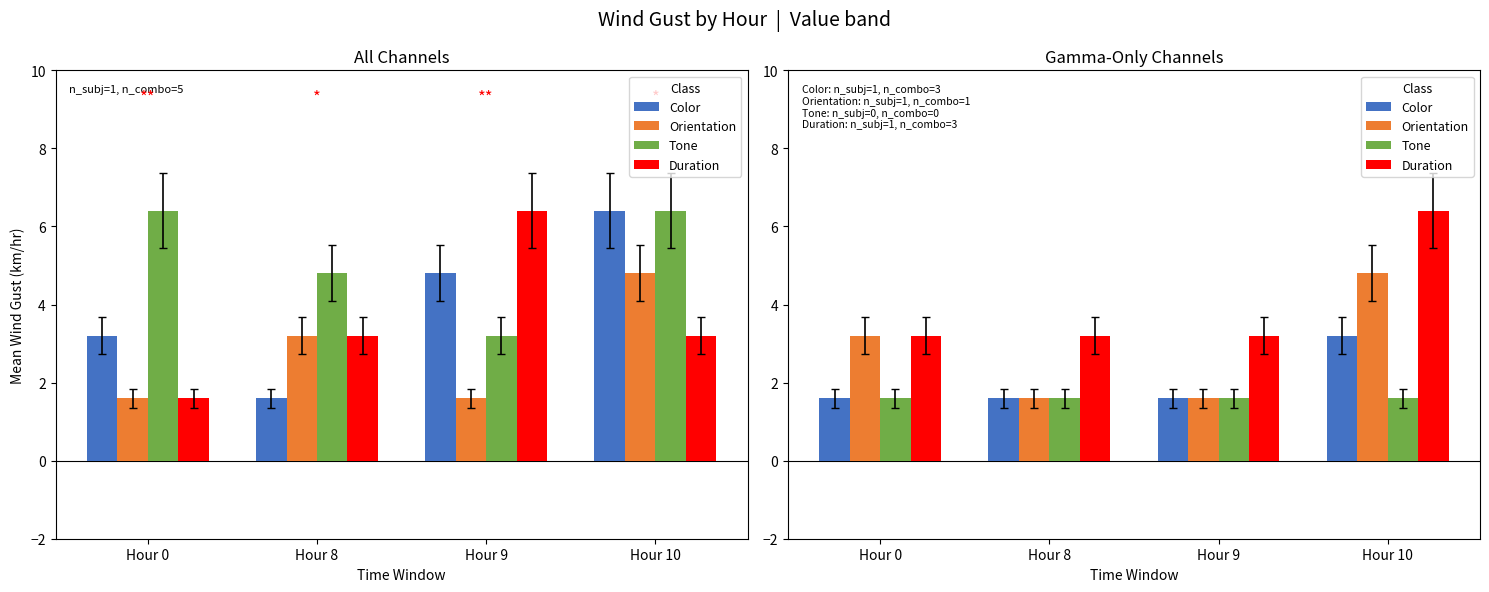

Between Hour 0 and Hour 9, which series saw the biggest shift?

Orientation